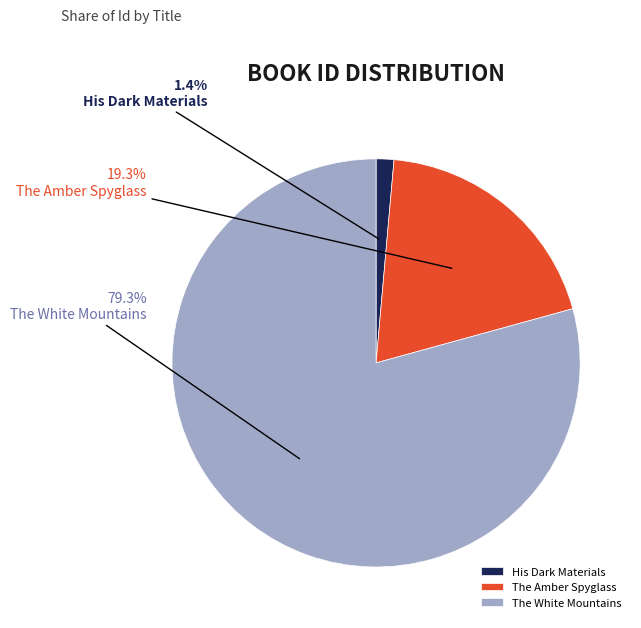

How many slices are in this pie chart?

3